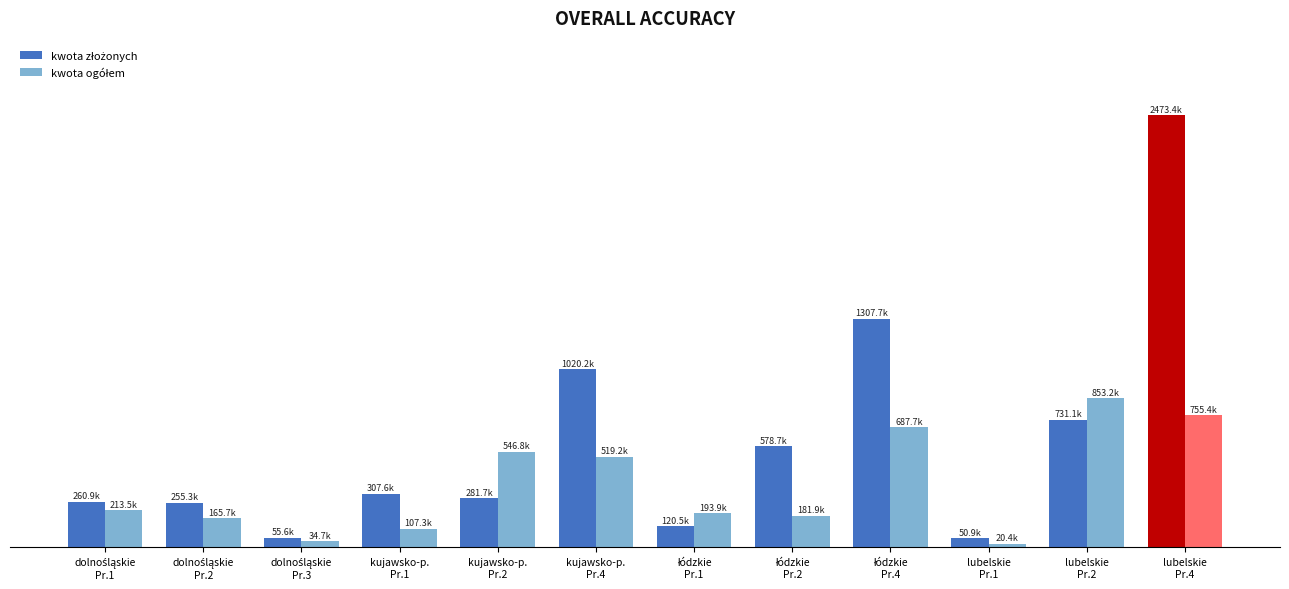

The kwota ogółem series shows 284380.1 at dolnośląskie
Pr.2. True or false?

False